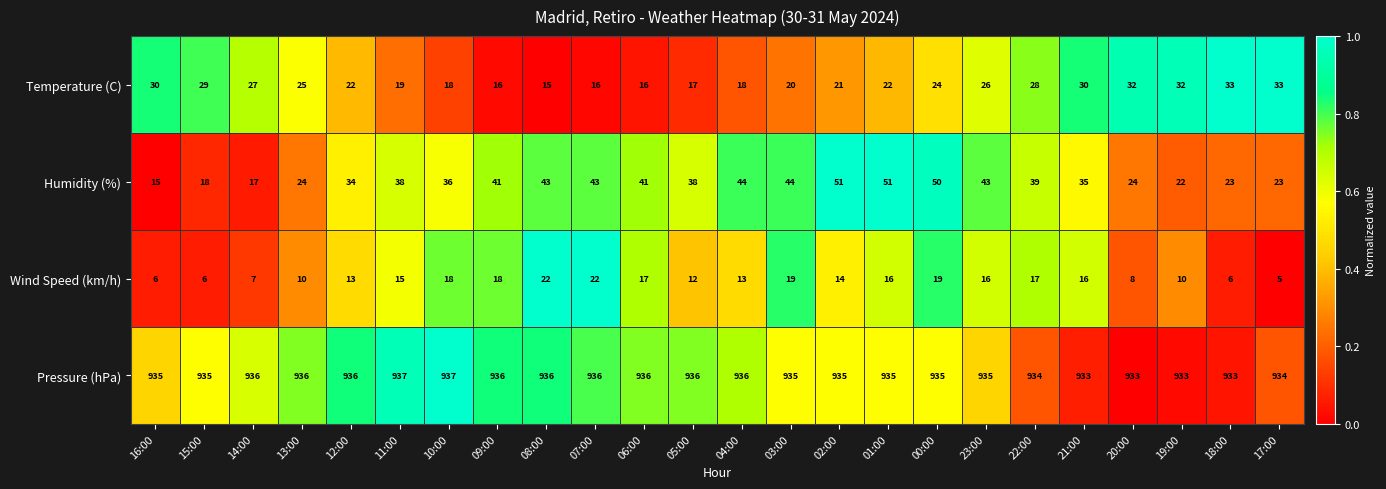

The Pressure (hPa) series shows 336 at 09:00. True or false?

False